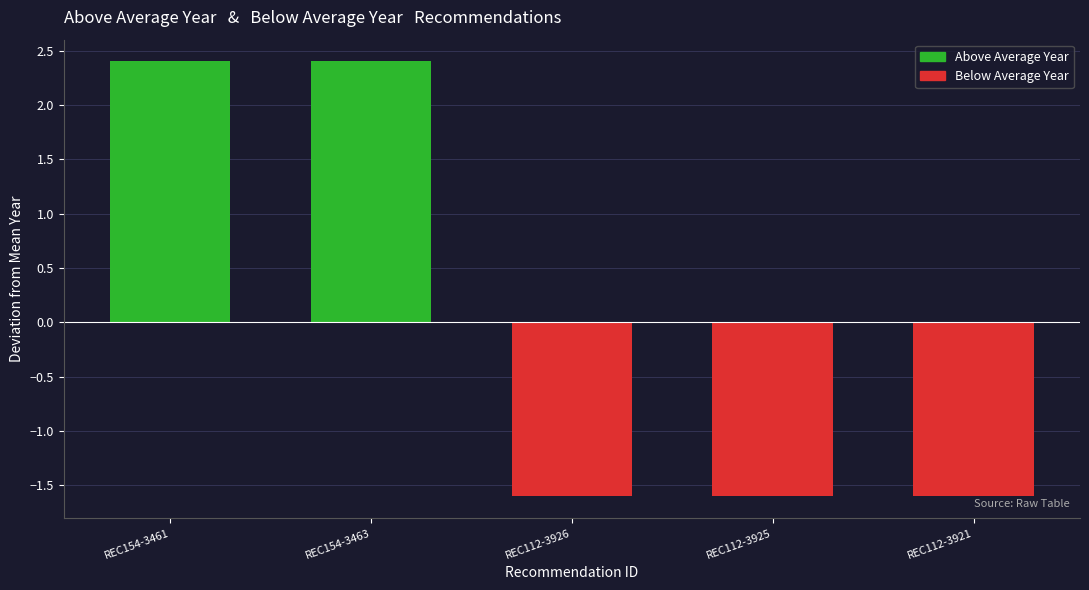

Is the value of Below Average Year at REC154-3463 greater than the value of Above Average Year at REC112-3925?

No